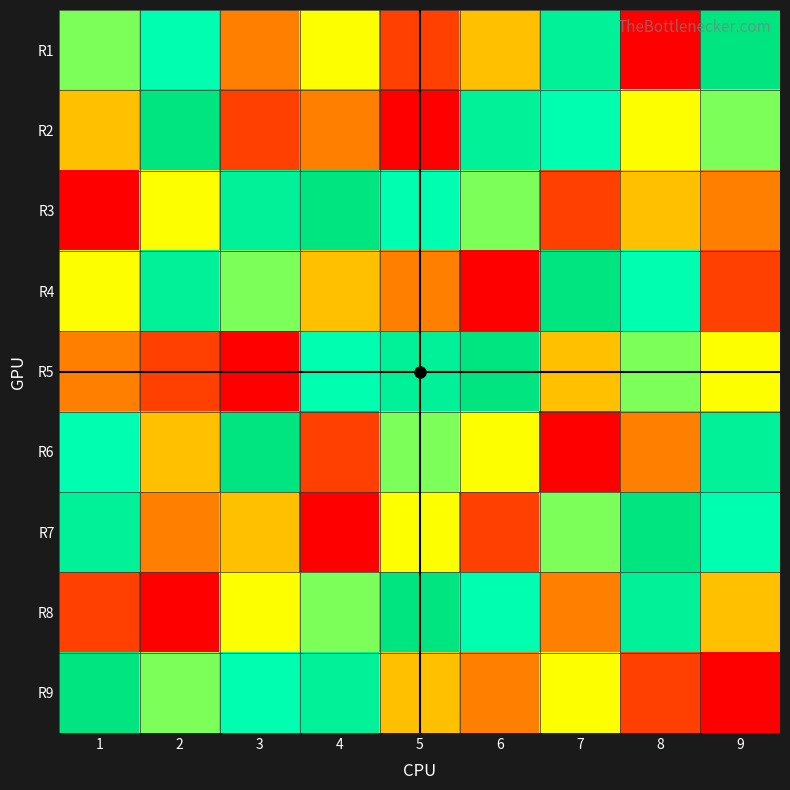

At which category is the sum across all series the highest?

1